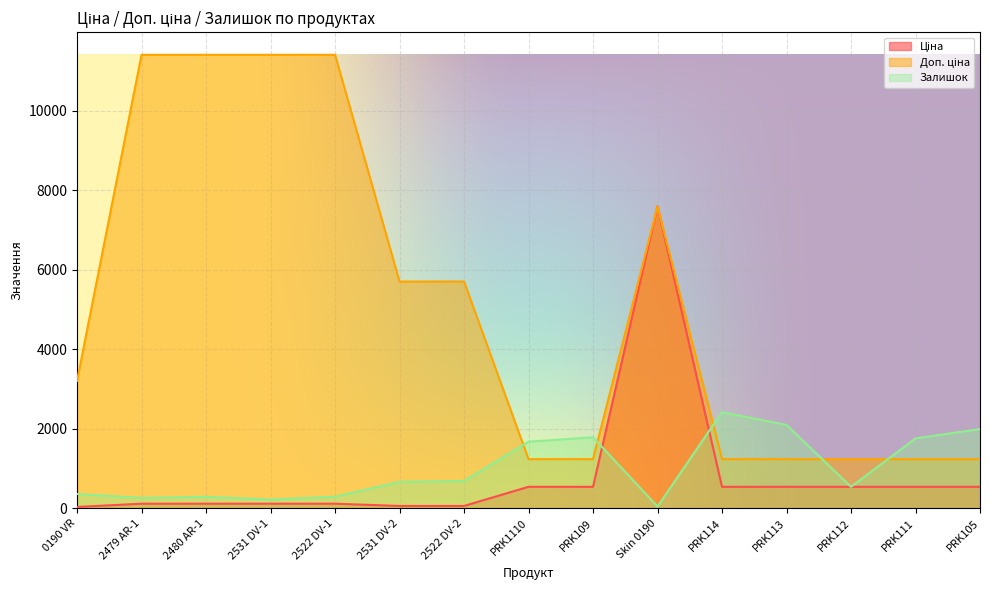

True or false: Доп. ціна has more than 0 interior local peaks.

True